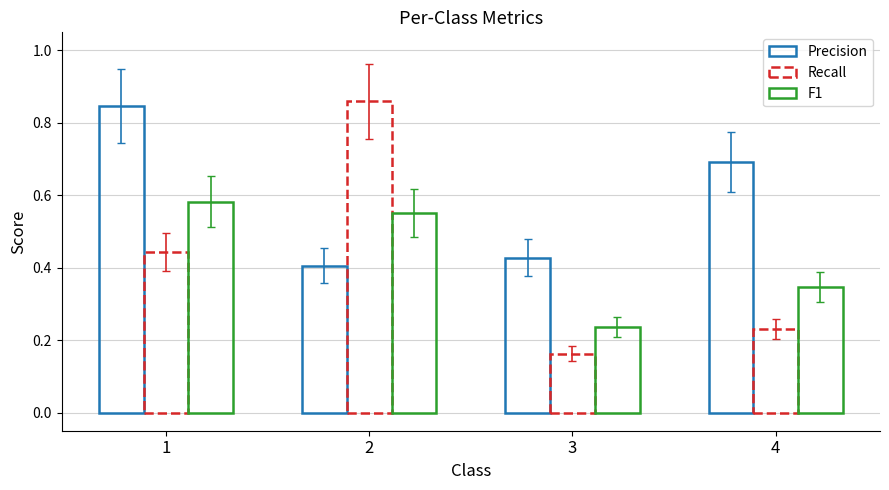

What is the lowest value of the Precision series?

0.4